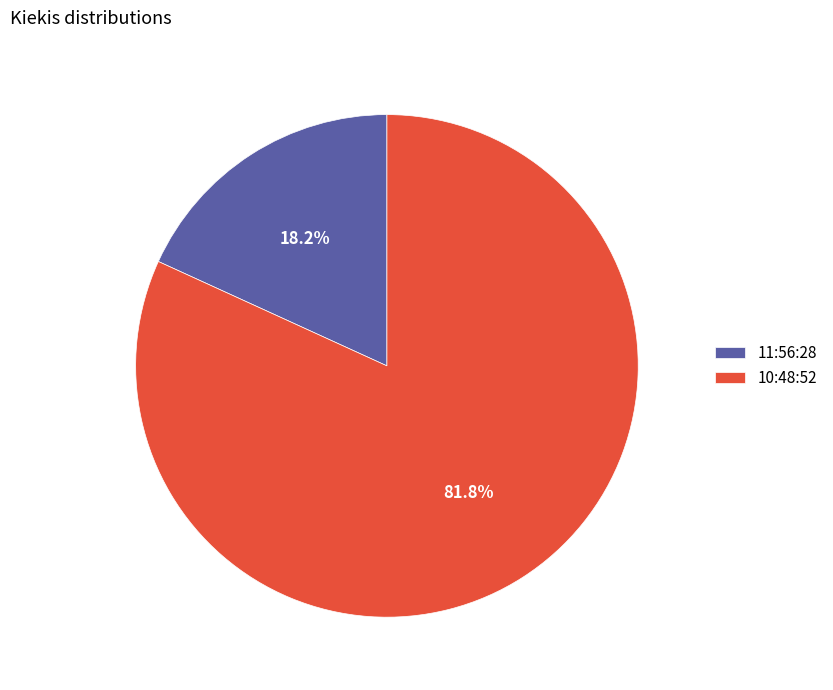

What is the majority slice?

10:48:52